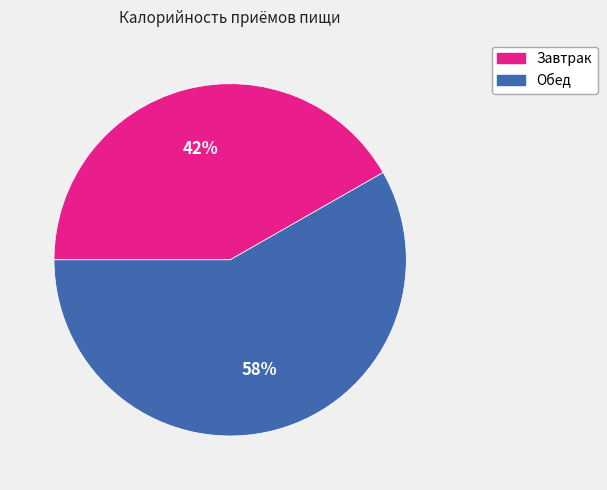

Between Завтрак and Обед, which is larger?

Обед